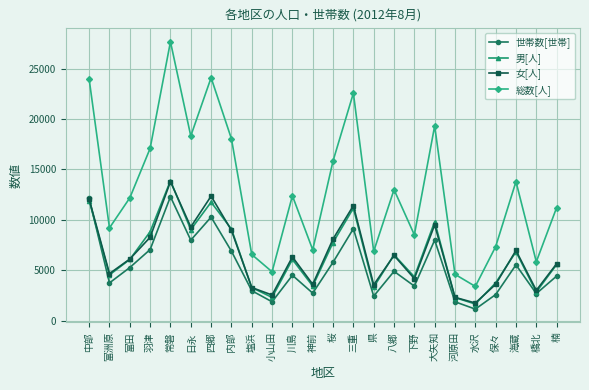

What is the difference between the 総数[人] values at 羽津 and 川島?

4700